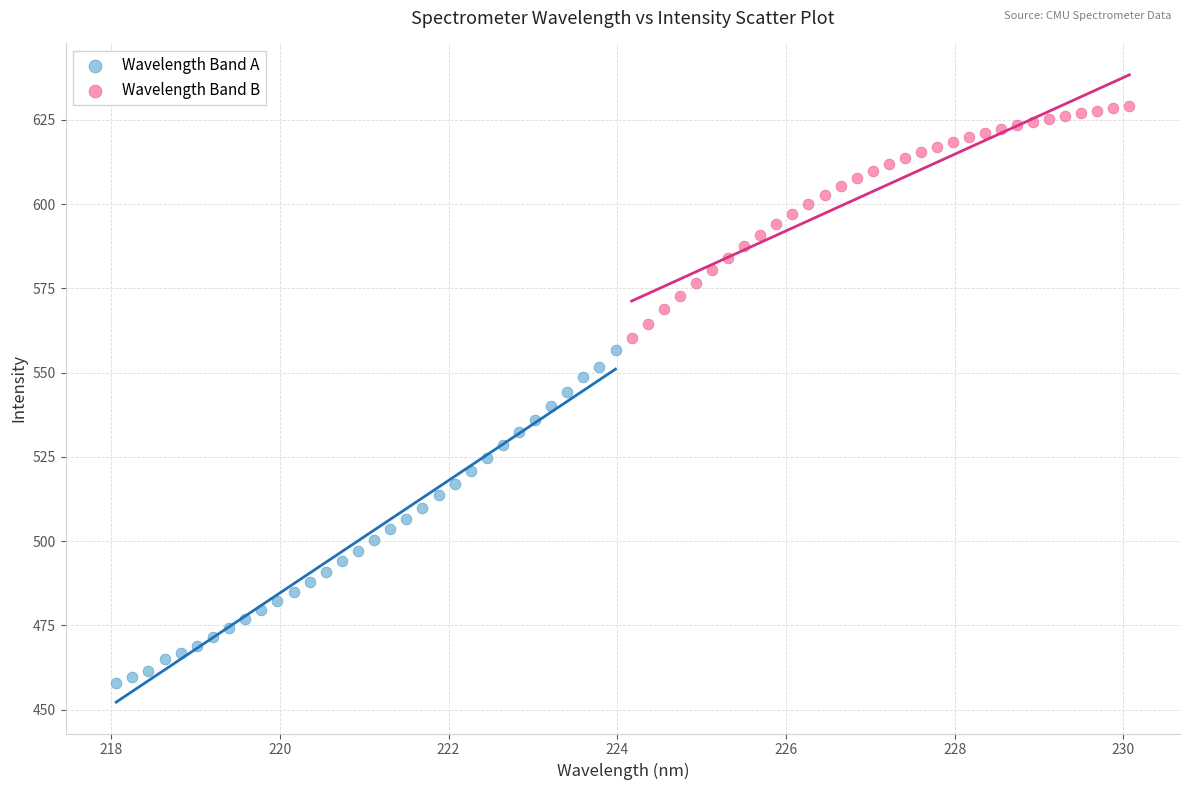

Which series contains the lowest Y value?

Wavelength Band A